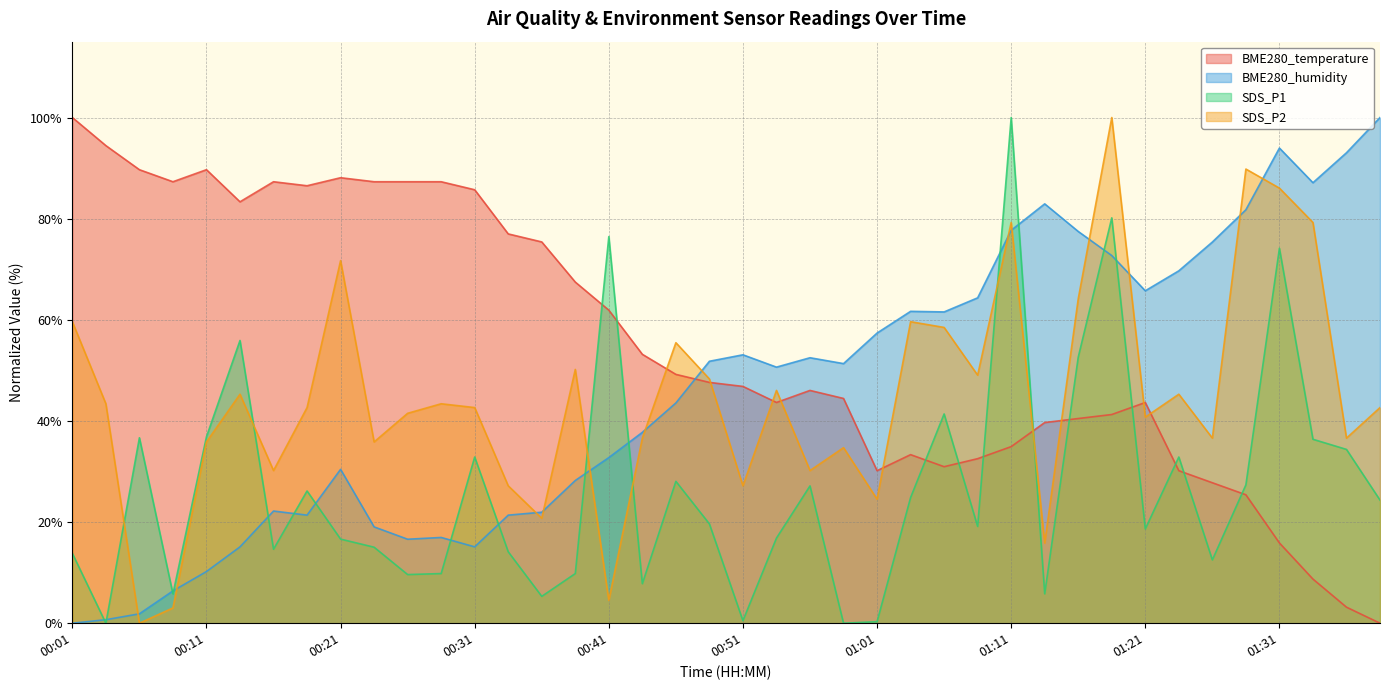

The value of SDS_P1 at 00:11 is 36.9. True or false?

True